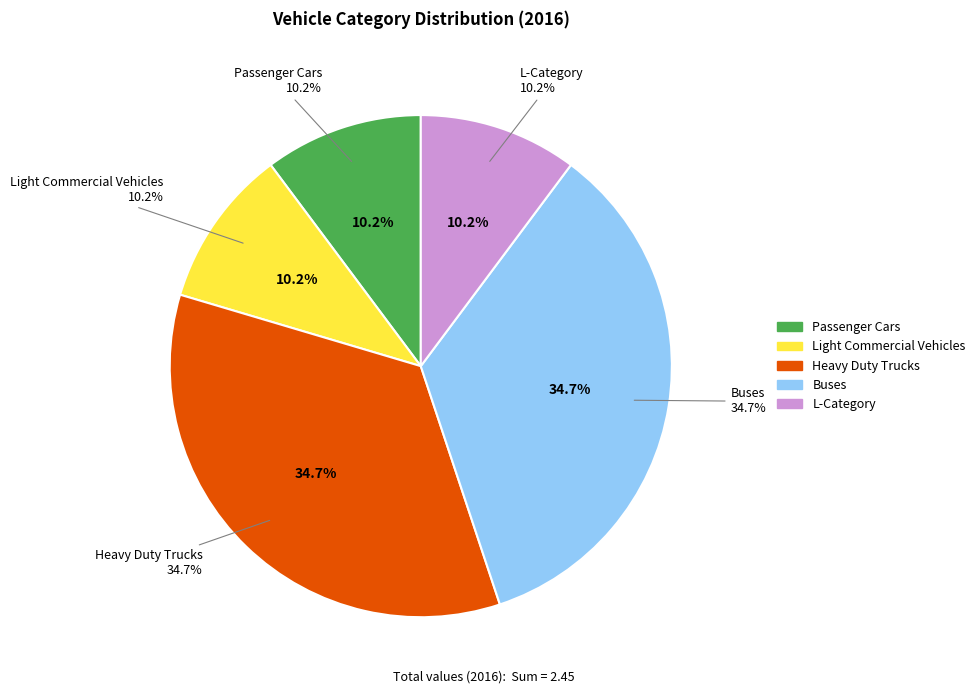

The L-Category slice represents 1% of the pie. True or false?

False